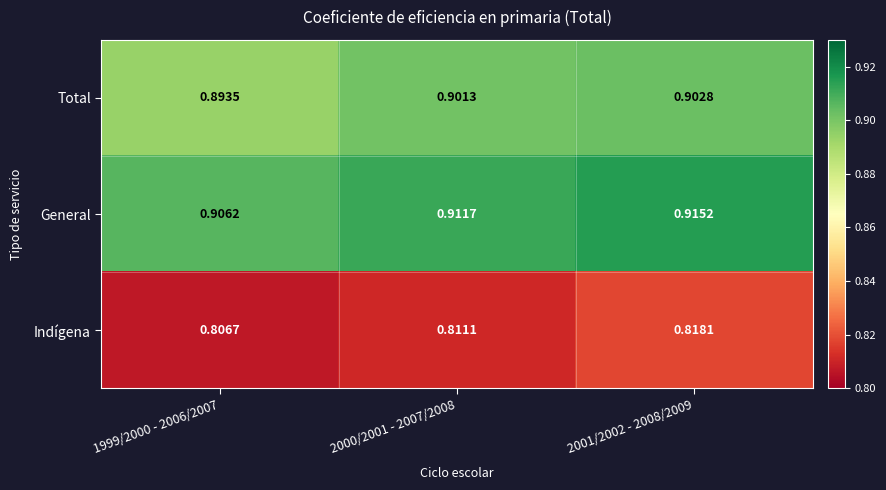

List the series in order of their peak value, lowest first.

Indígena, Total, General